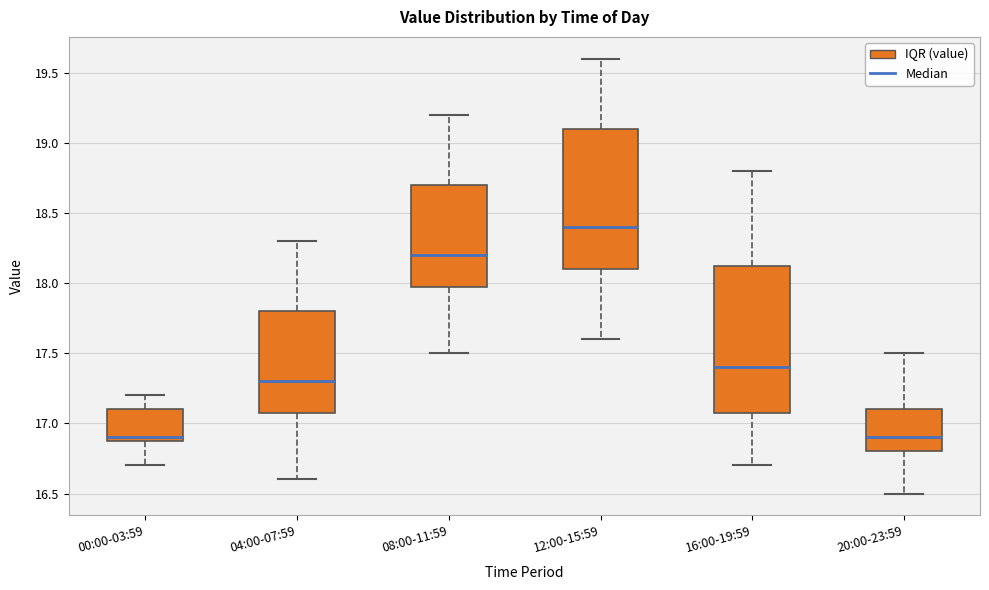

Reading left to right, read every box against the y-axis: the position of its median line, the range the box covers, and the ends of its whiskers. The values are not printed on the chart, so give them approximately, as read against the axis.

00:00-03:59: median 16.90 (just above the box's lower edge), box 16.90 to 17.10, whiskers 16.70 to 17.20
04:00-07:59: median 17.30, box 17.10 to 17.80, whiskers 16.60 to 18.30
08:00-11:59: median 18.20, box 18.00 to 18.70, whiskers 17.50 to 19.20
12:00-15:59: median 18.40, box 18.10 to 19.10, whiskers 17.60 to 19.60
16:00-19:59: median 17.40, box 17.10 to 18.15, whiskers 16.70 to 18.80
20:00-23:59: median 16.90, box 16.80 to 17.10, whiskers 16.50 to 17.50